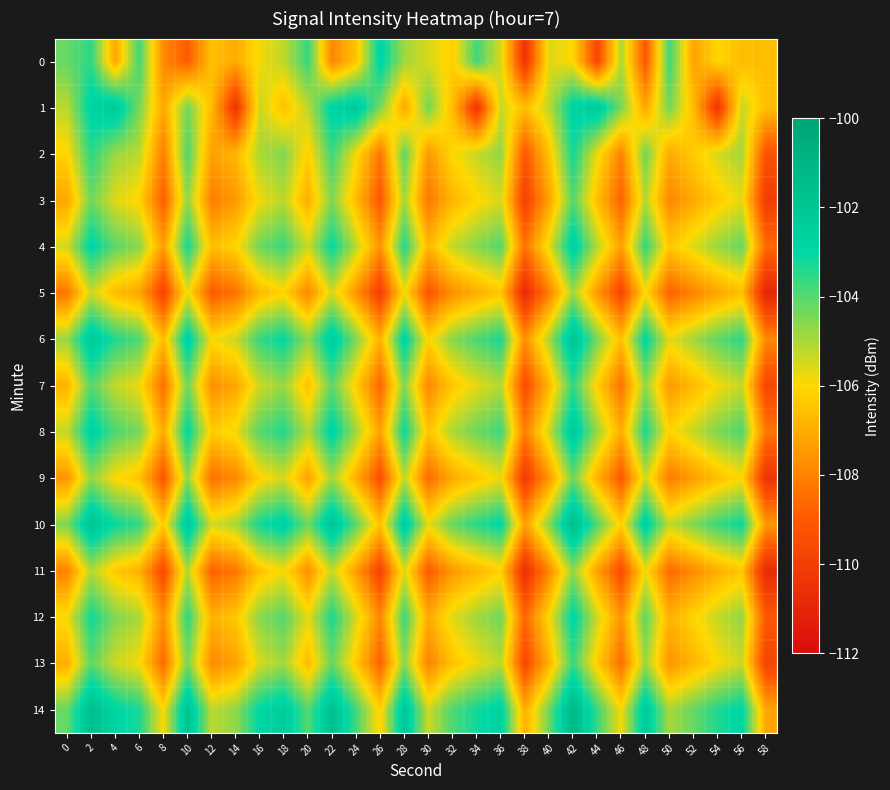

What is the difference between the highest and lowest values at 44?

7.5